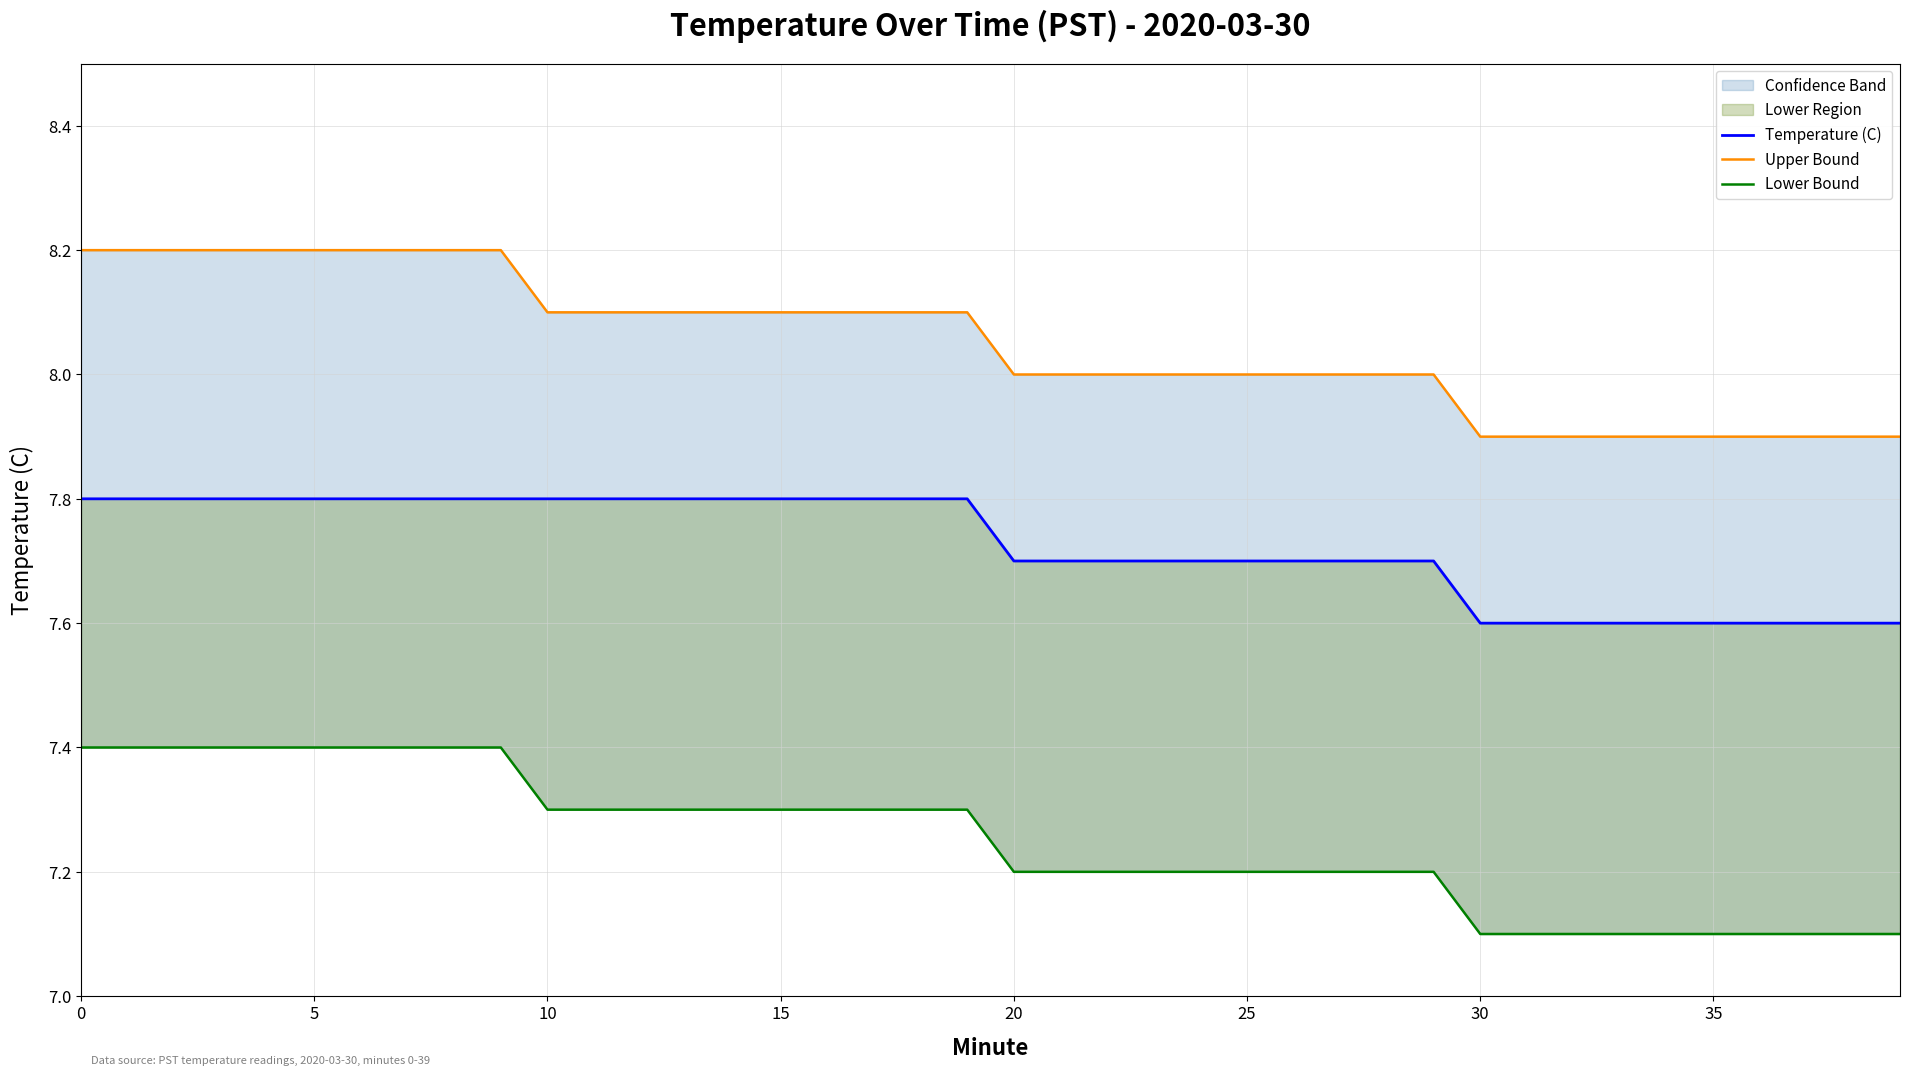

Reading left to right, what are all the values shown in this chart?

Temperature (C): 7.8	7.8	7.8	7.8	7.8	7.8	7.8	7.8	7.8	7.8	7.8	7.8	7.8	7.8	7.8	7.8	7.8	7.8	7.8	7.8	7.7	7.7	7.7	7.7	7.7	7.7	7.7	7.7	7.7	7.7	7.6	7.6	7.6	7.6	7.6	7.6	7.6	7.6	7.6	7.6
Upper Bound: 8.2	8.2	8.2	8.2	8.2	8.2	8.2	8.2	8.2	8.2	8.1	8.1	8.1	8.1	8.1	8.1	8.1	8.1	8.1	8.1	8.0	8.0	8.0	8.0	8.0	8.0	8.0	8.0	8.0	8.0	7.9	7.9	7.9	7.9	7.9	7.9	7.9	7.9	7.9	7.9
Lower Bound: 7.4	7.4	7.4	7.4	7.4	7.4	7.4	7.4	7.4	7.4	7.3	7.3	7.3	7.3	7.3	7.3	7.3	7.3	7.3	7.3	7.2	7.2	7.2	7.2	7.2	7.2	7.2	7.2	7.2	7.2	7.1	7.1	7.1	7.1	7.1	7.1	7.1	7.1	7.1	7.1